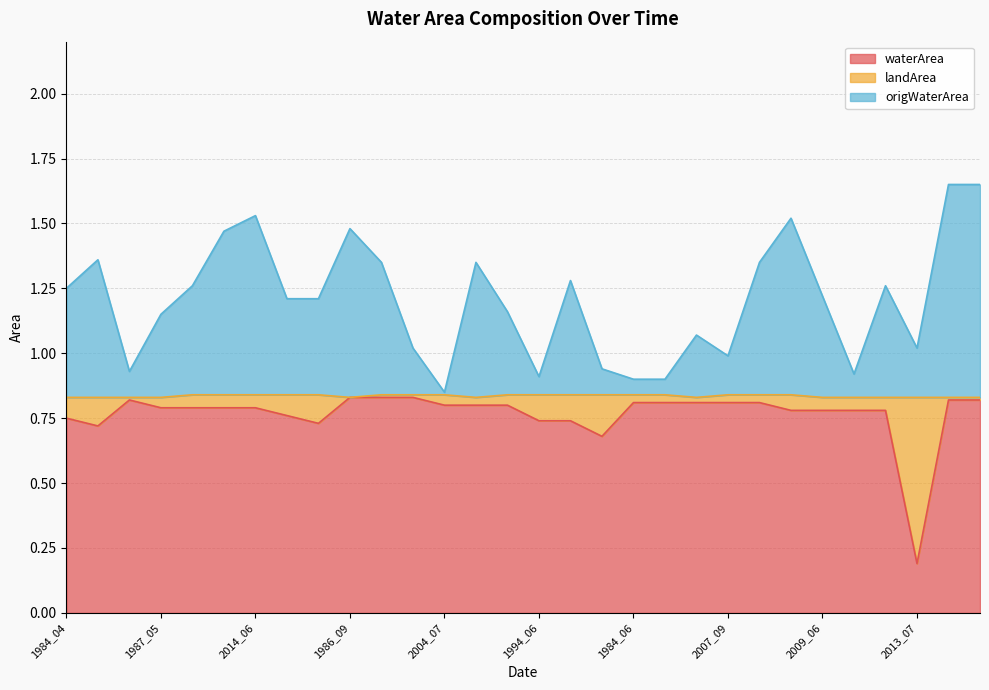

What is the spread (max minus min) of values at 1987_09?

0.1